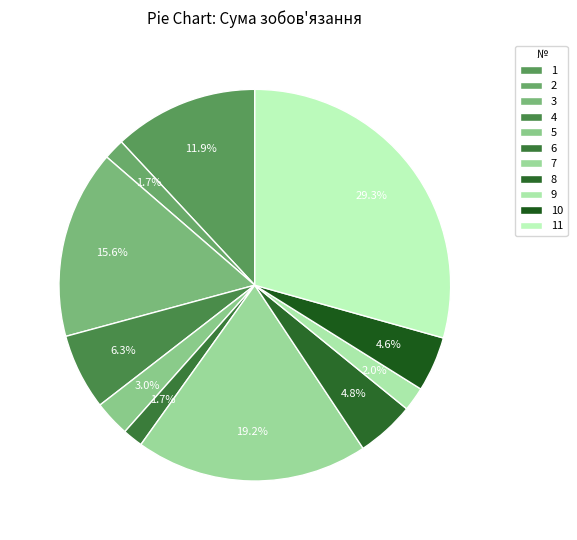

Which category has the biggest portion of the pie?

11